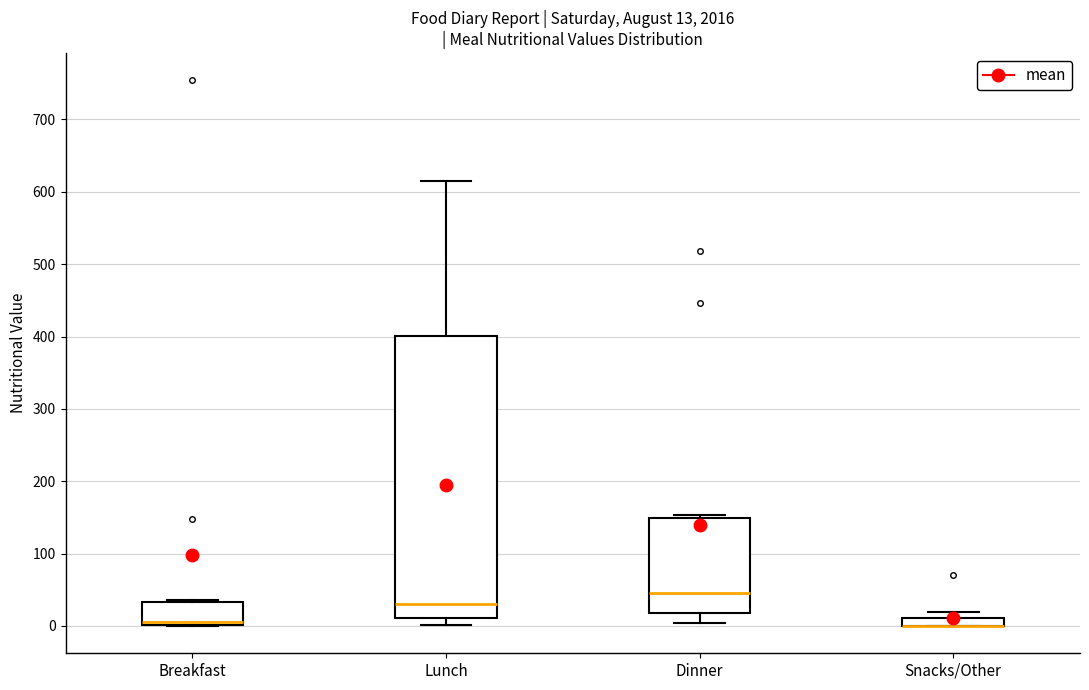

Which box is the tallest, from its lower edge to its upper edge?

Lunch